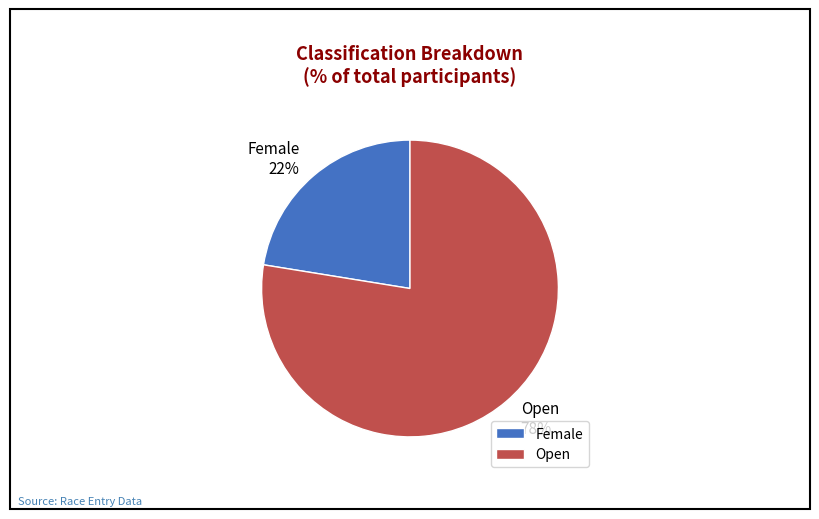

What percentage is the Female slice, to the nearest percent?

22%